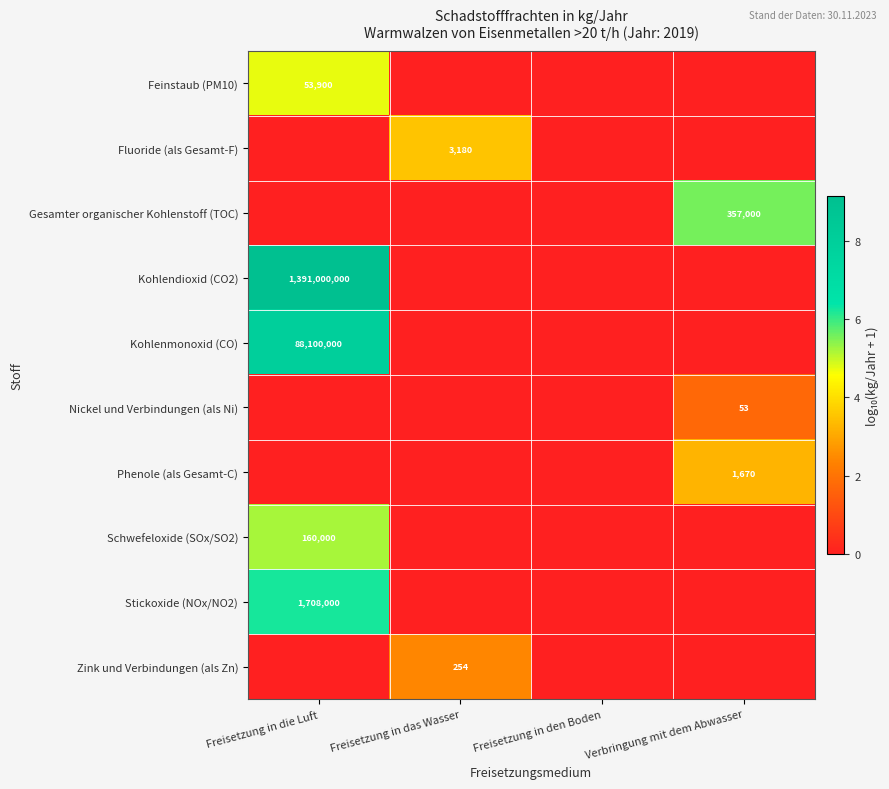

Is it true that Gesamter organischer Kohlenstoff (TOC) equals 545418 at Verbringung mit dem Abwasser?

False